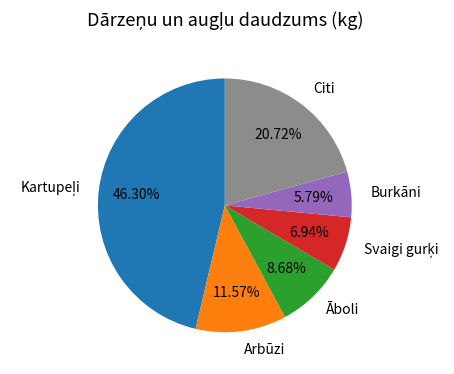

To the nearest percent, what is the difference between the largest and smallest slice percentages?

41%